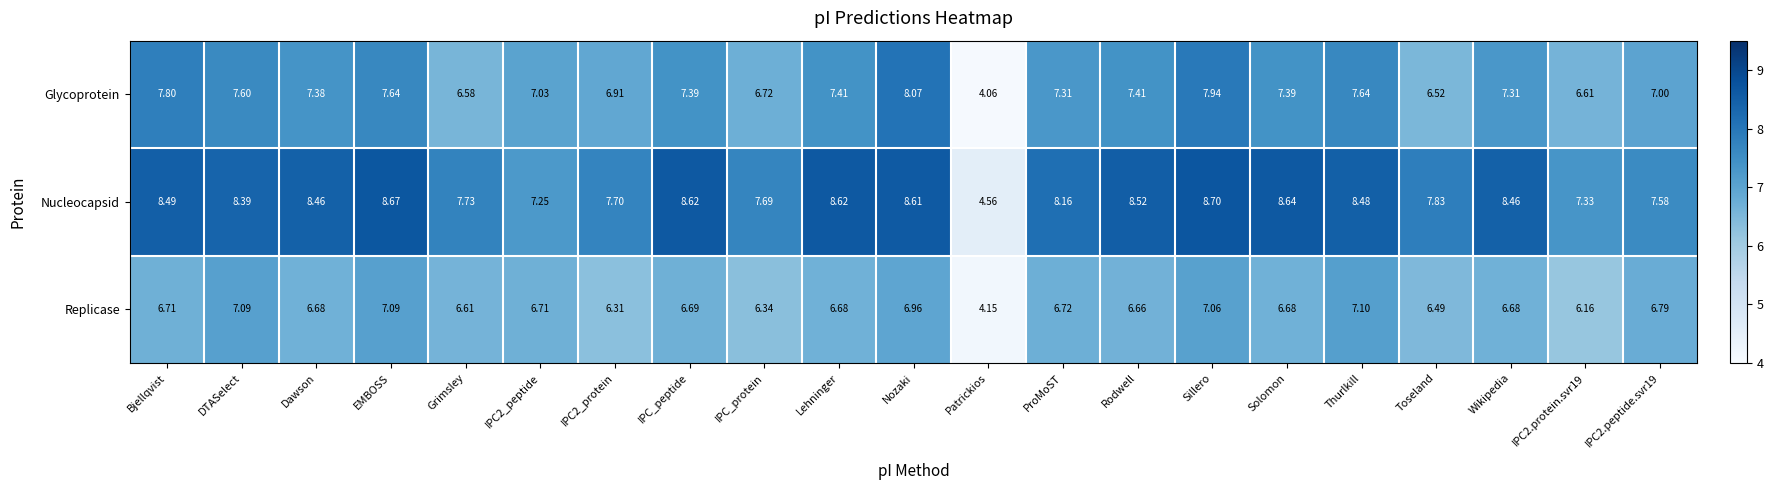

Which series has the widest spread of values?

Nucleocapsid